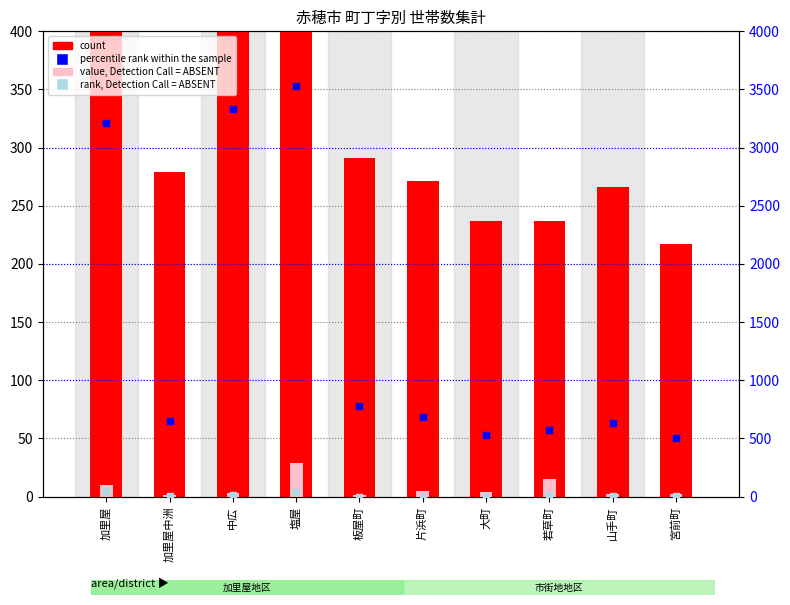

Is the value of rank, Detection Call = ABSENT at 板屋町 greater than the value of count at 加里屋中洲?

No